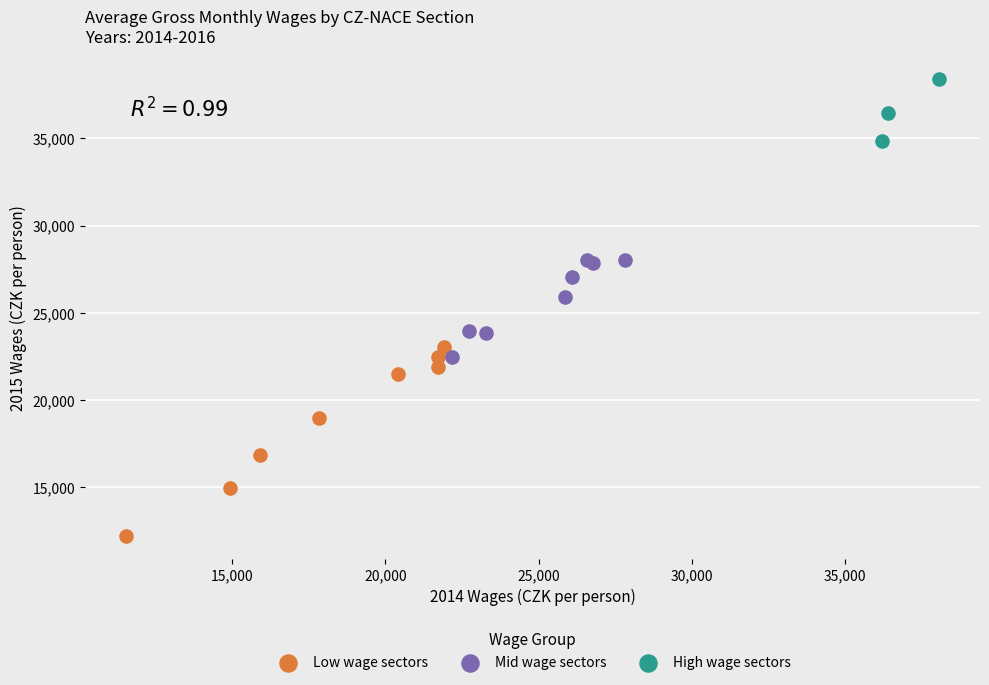

Which series has the widest spread of Y values?

Low wage sectors